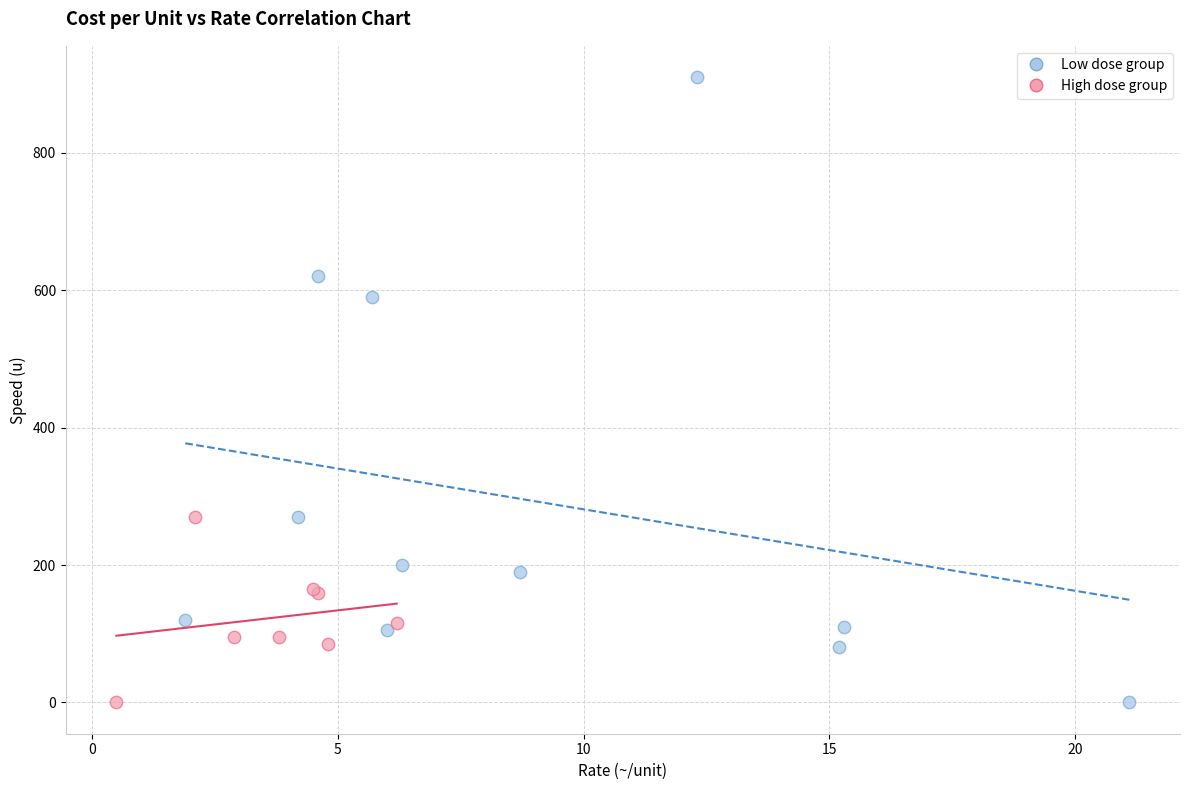

What are all the series names shown in the legend?

Low dose group, High dose group